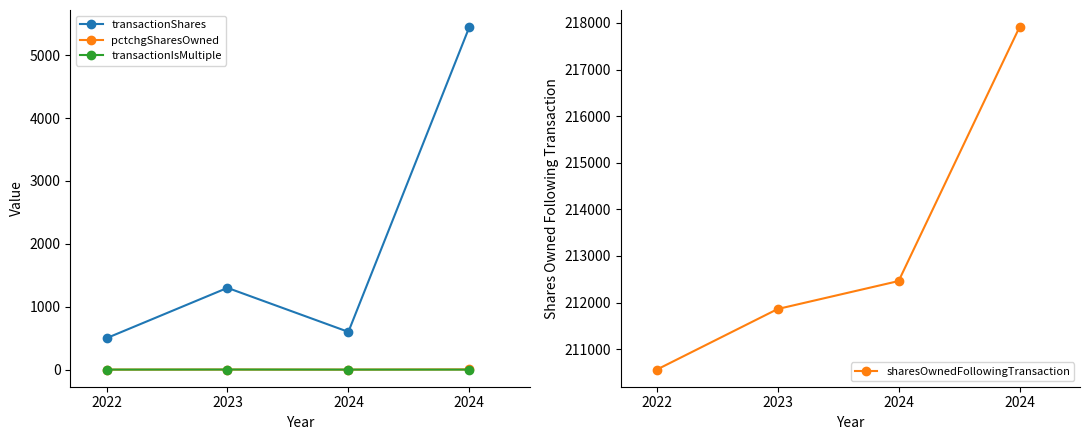

Reading right to left, extract all data points from this chart.

transactionShares: 5447	600	1300	500
pctchgSharesOwned: 3	0	1	0
transactionIsMultiple: 0	0	1	0
sharesOwnedFollowingTransaction: 217910	212463	211863	210563